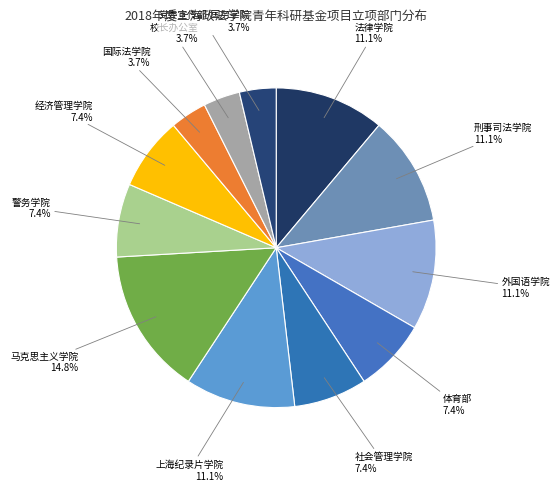

The 法律学院 slice represents 11% of the pie. True or false?

True